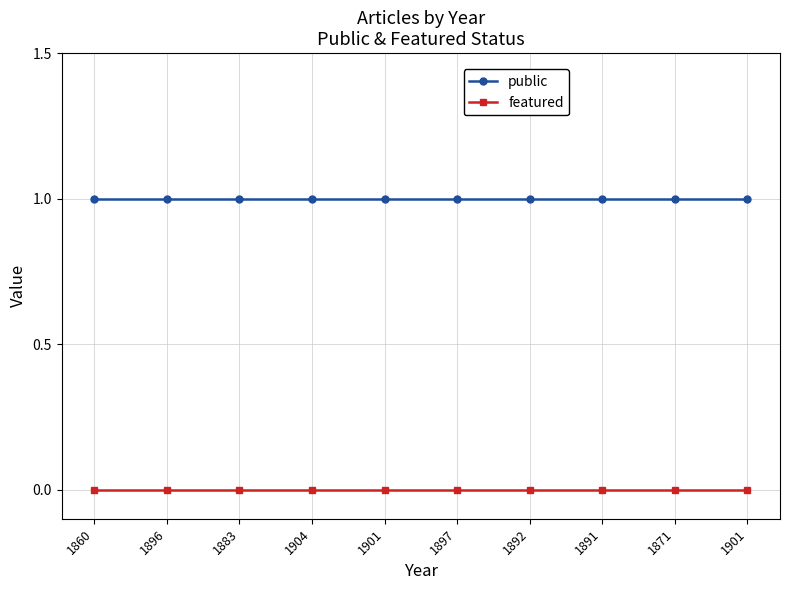

How many lines are shown in the chart?

2